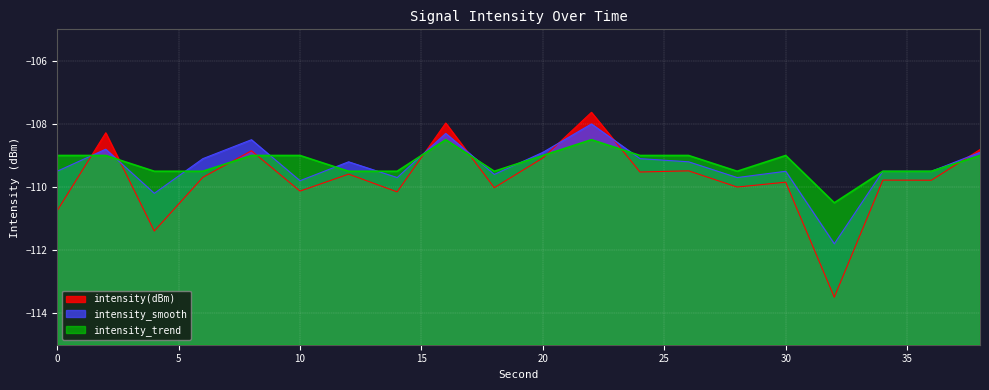

At which label is intensity(dBm) closest to -110?

28